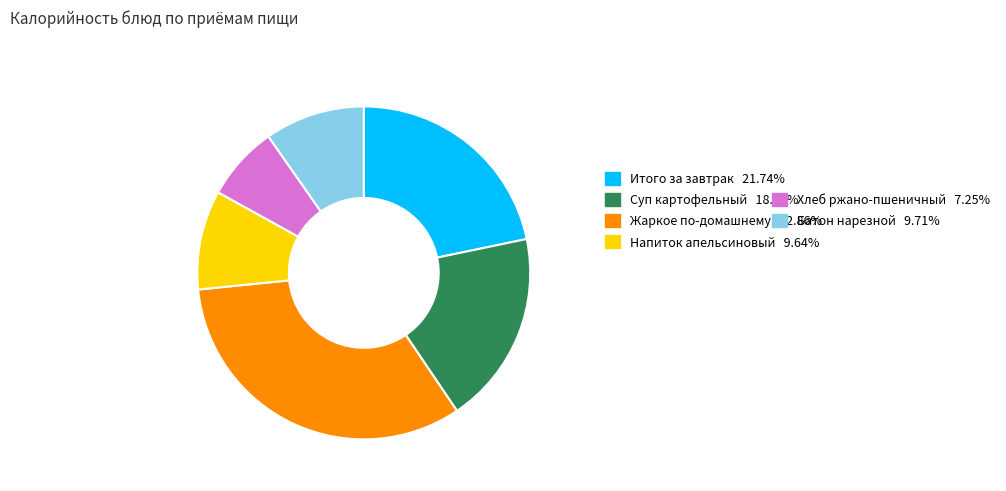

Is there any slice that represents more than half of the pie?

No